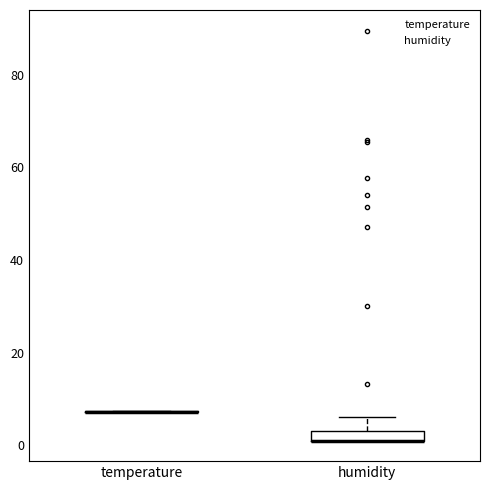

Which box is the tallest, from its lower edge to its upper edge?

humidity